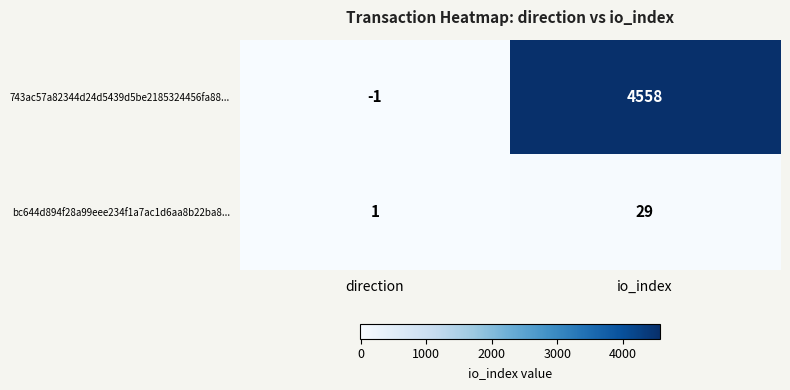

Is it true that bc644d894f28a99eee234f1a7ac1d6aa8b22ba8... equals 29 at io_index?

True